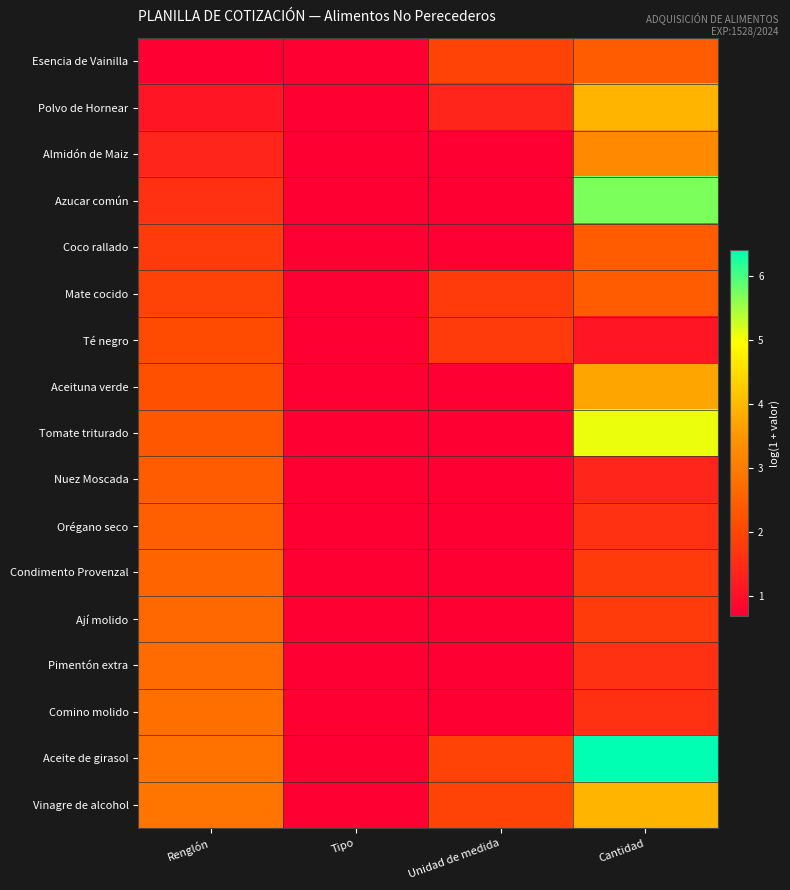

Which category has the highest value across all series?

Cantidad